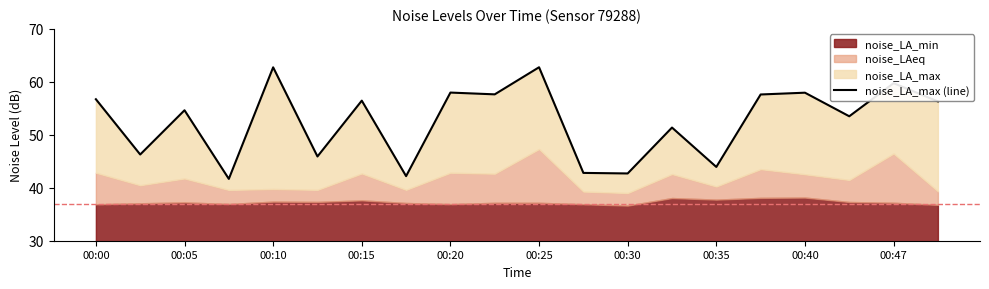

Rank the categories by value from lowest to highest.

00:15, 00:35, 12, 11, 14, 00:25, 00:05, 13, 17, 00:10, 19, 00:30, 00:00, 15, 00:47, 16, 00:40, 18, 00:20, 10